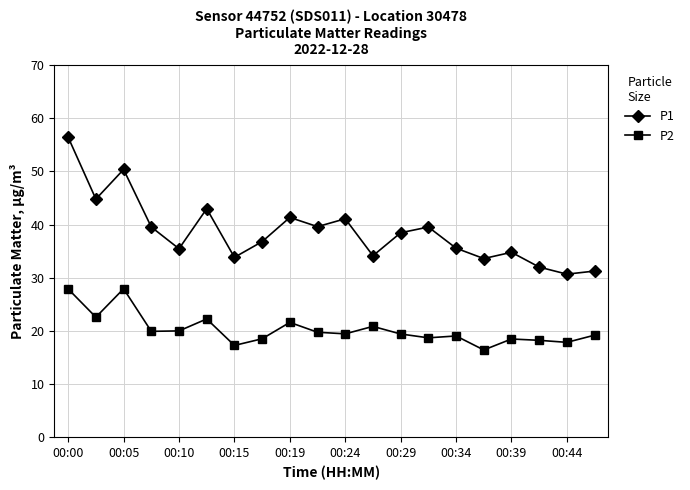

Which series has the widest spread of values?

P1